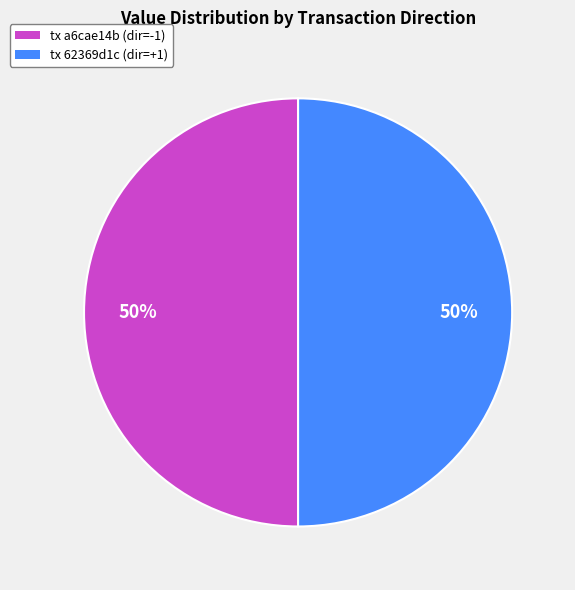

How many segments does this pie chart have?

2